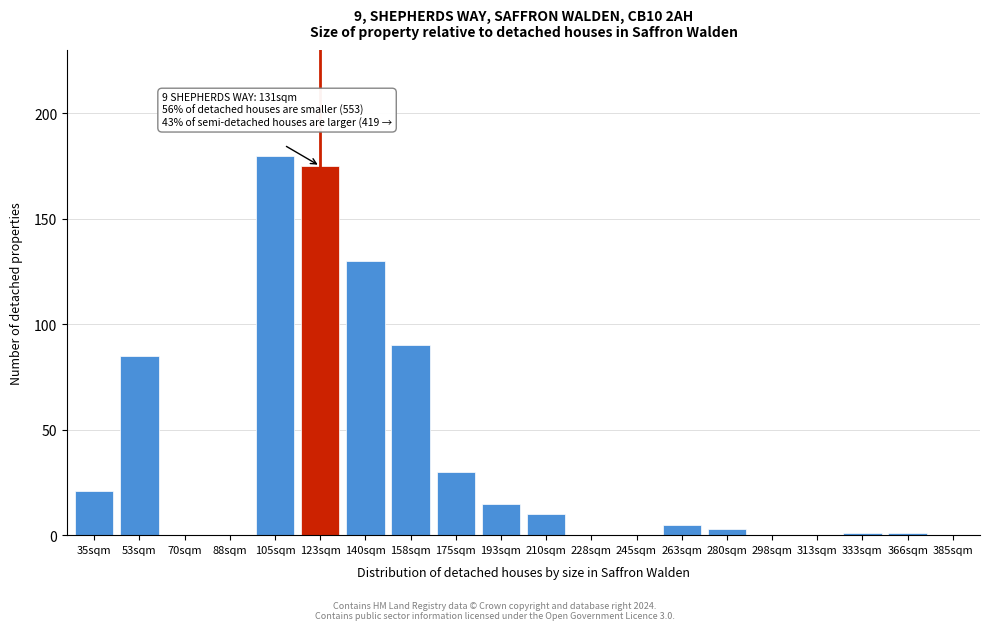

Reading right to left, extract all data points from this chart.

385sqm=0	366sqm=1	333sqm=1	313sqm=0	298sqm=0	280sqm=3	263sqm=5	245sqm=0	228sqm=0	210sqm=10	193sqm=15	175sqm=30	158sqm=90	140sqm=130	123sqm=175	105sqm=180	88sqm=0	70sqm=0	53sqm=85	35sqm=21